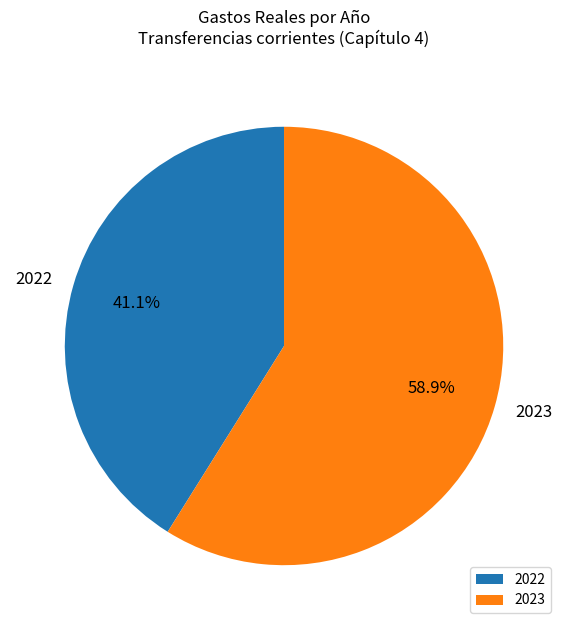

What percentage is NOT represented by 2022?

58.9%